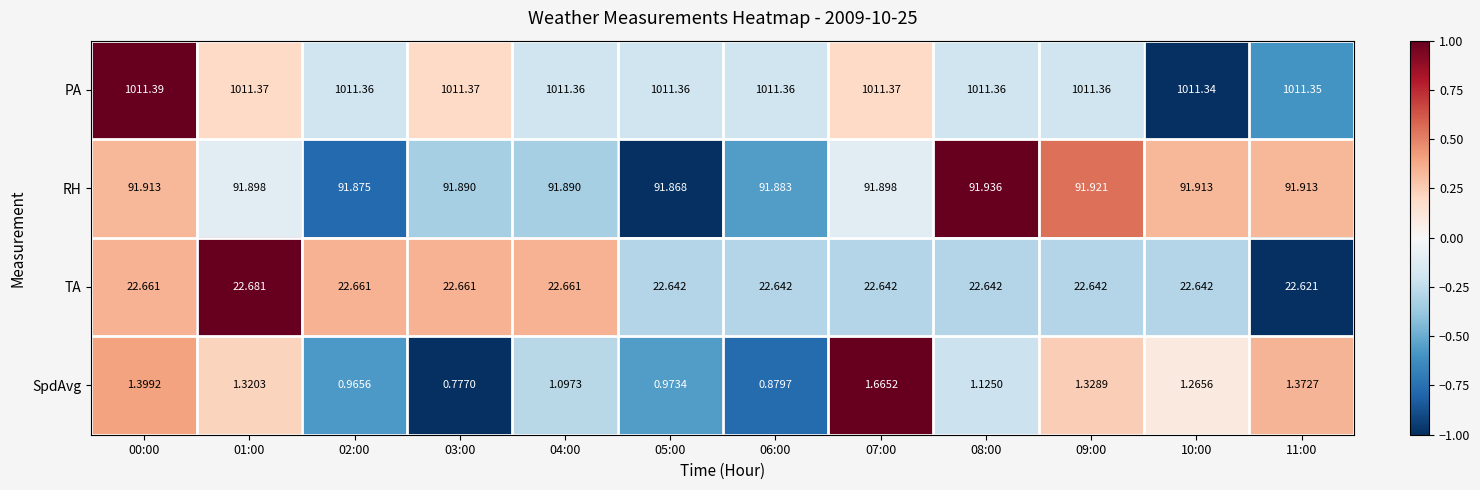

How many series are shown in this chart?

4